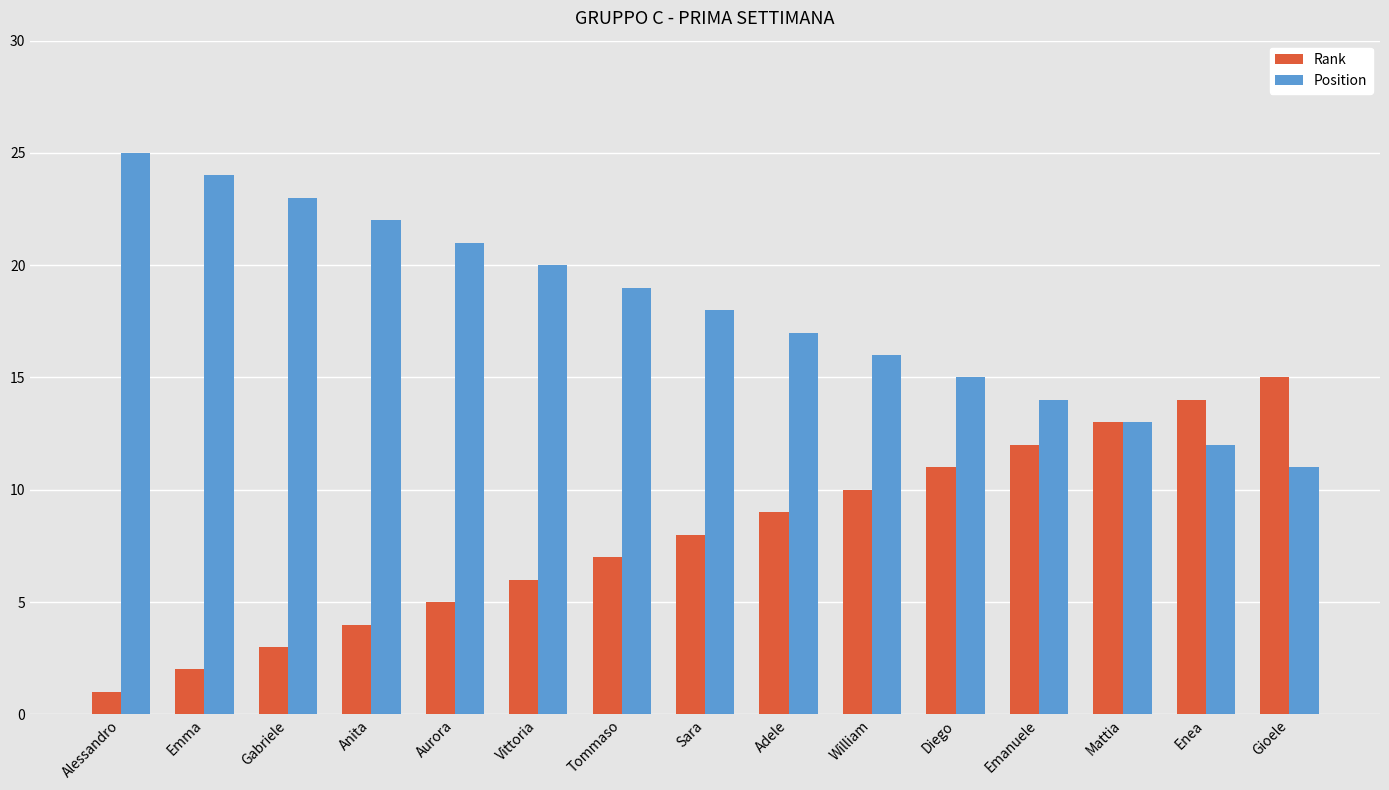

How many data points in Rank are less than 8?

7